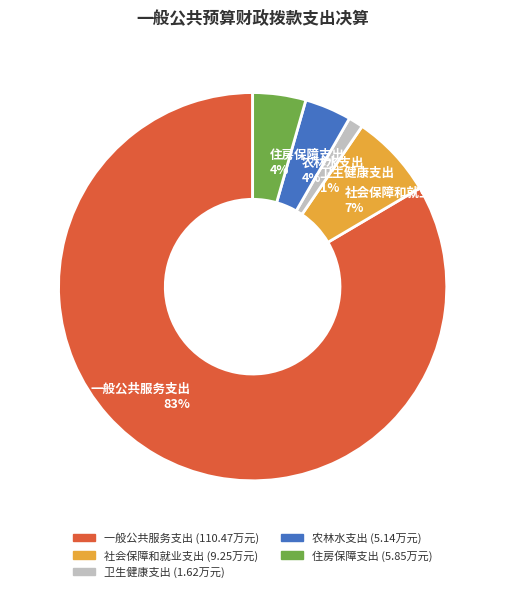

Count the number of slices in the pie.

5